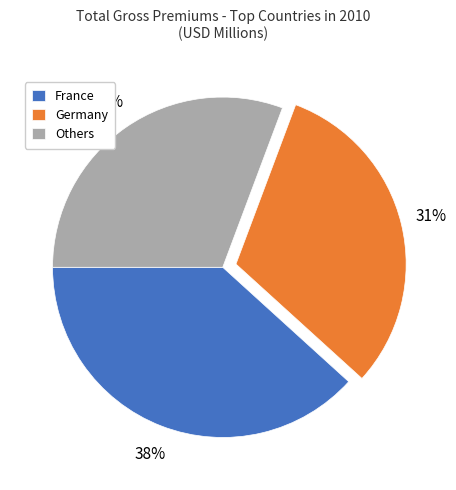

The Germany slice represents 37% of the pie. True or false?

False